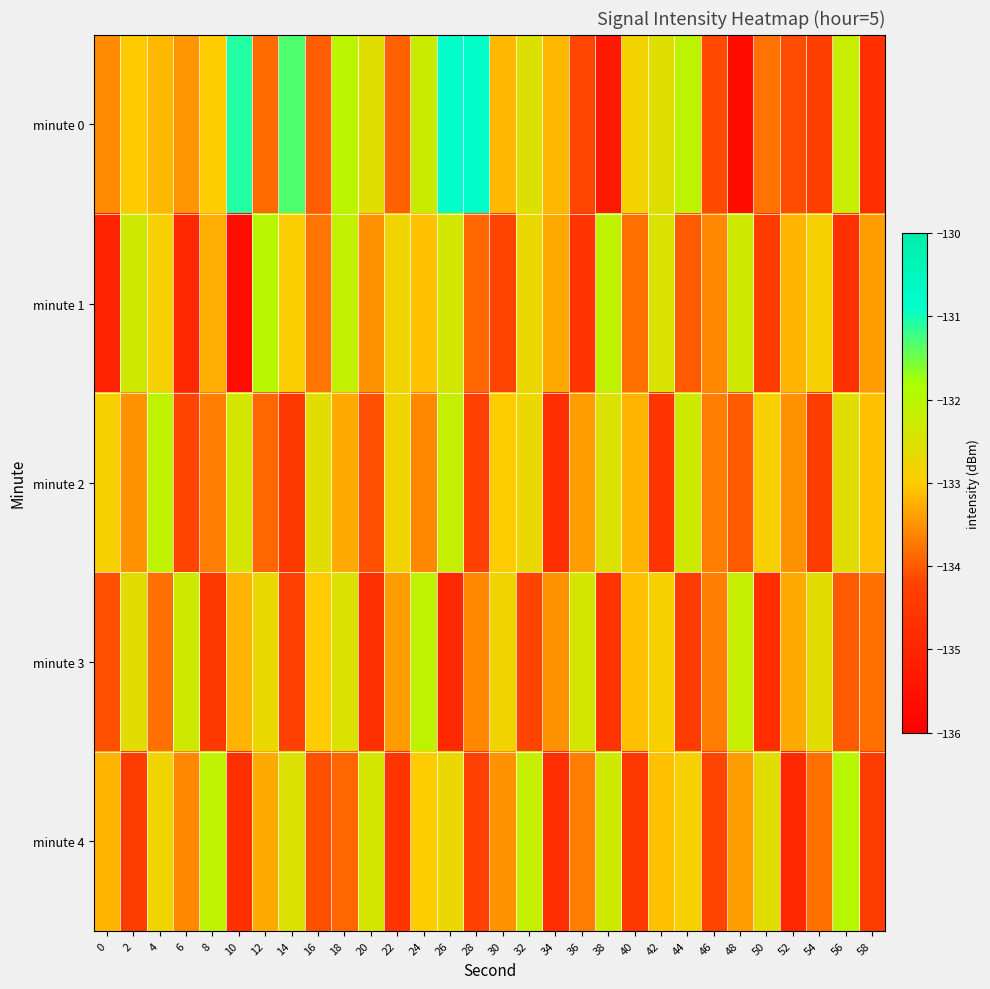

At which category does the chart reach its minimum across all series?

48